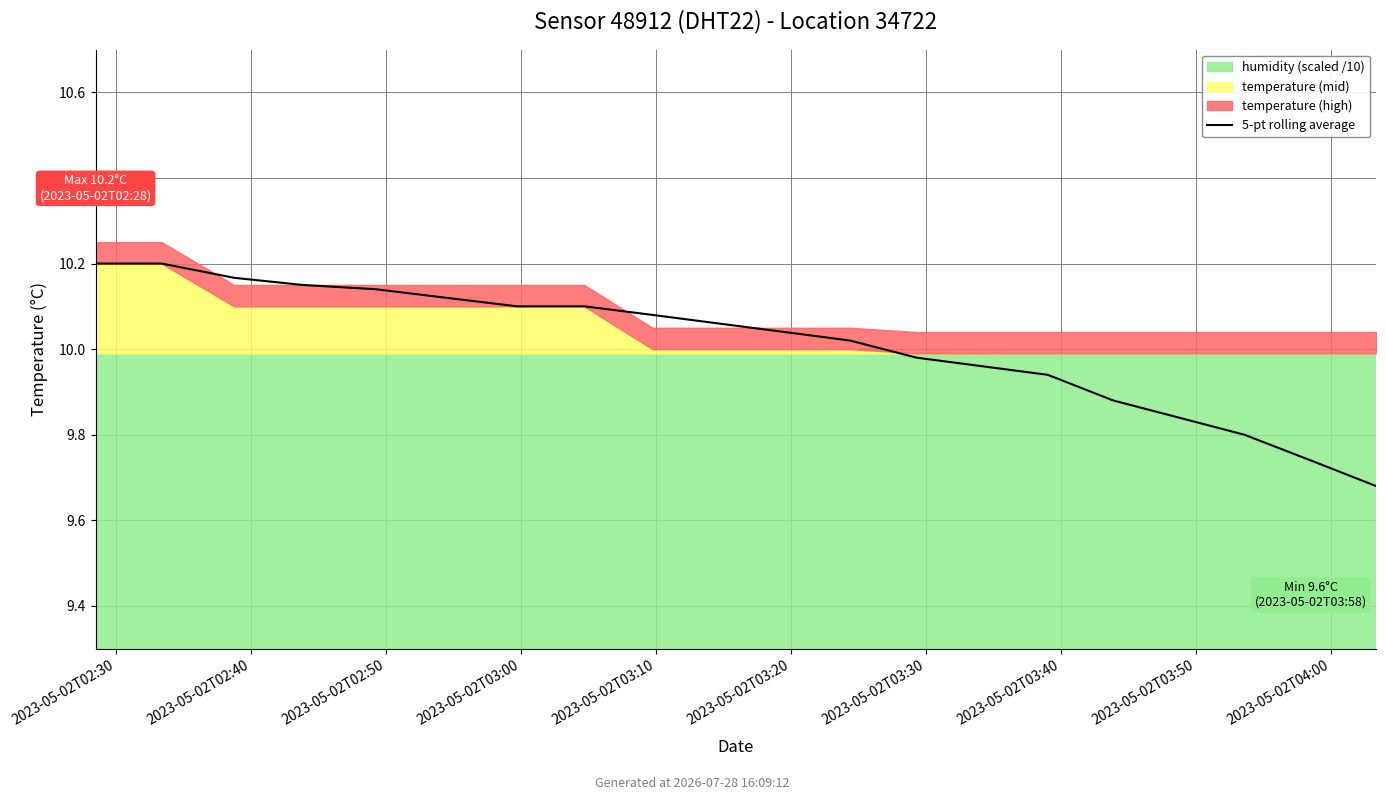

How many categories are shown in the chart?

20